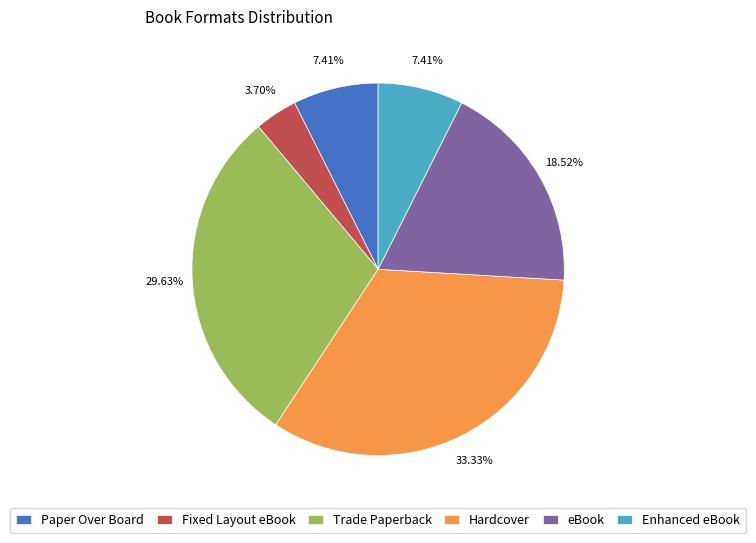

What is the smallest slice in the pie chart?

Fixed Layout eBook